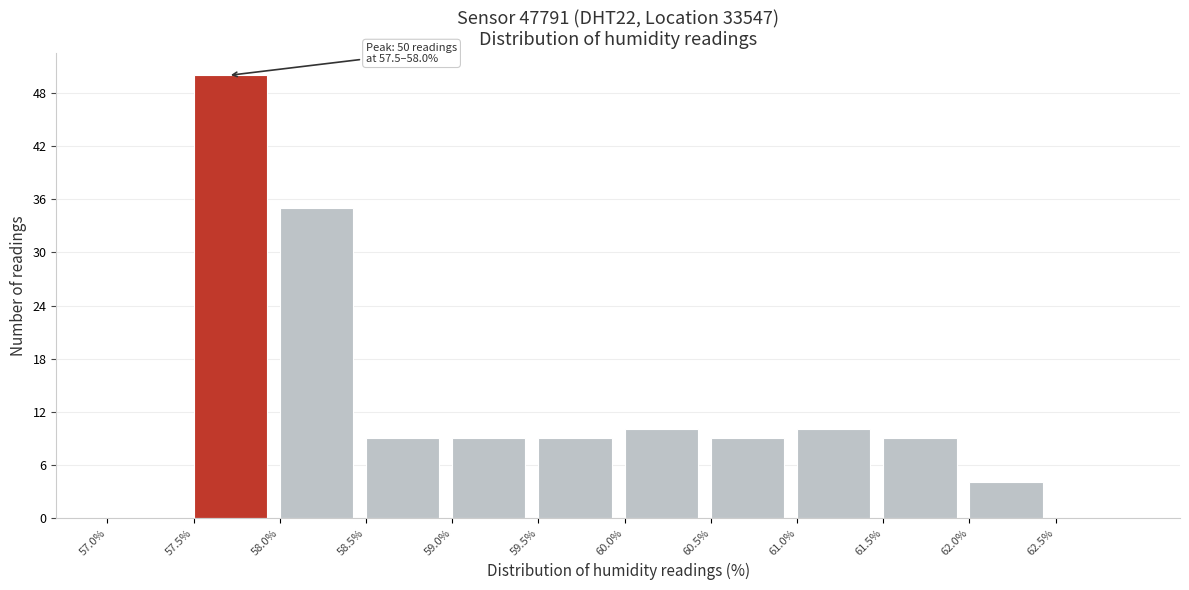

Over which range of the x-axis is the bar tallest?

57.5 to 58.0